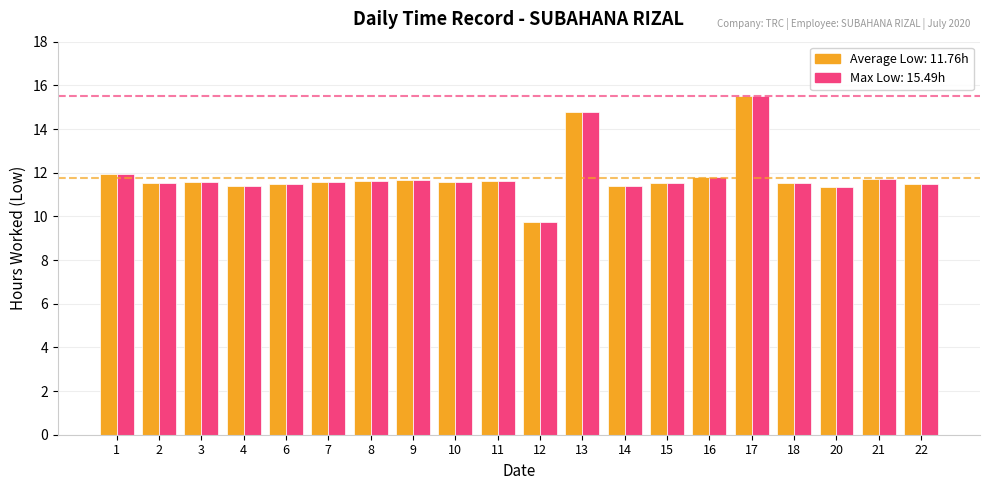

Which label corresponds to the smallest value in the chart?

12